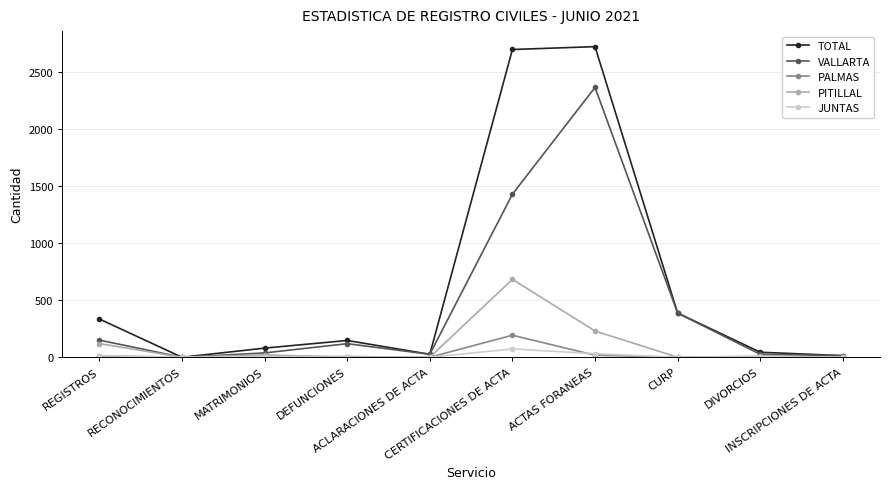

Which series has the largest range (max minus min)?

TOTAL